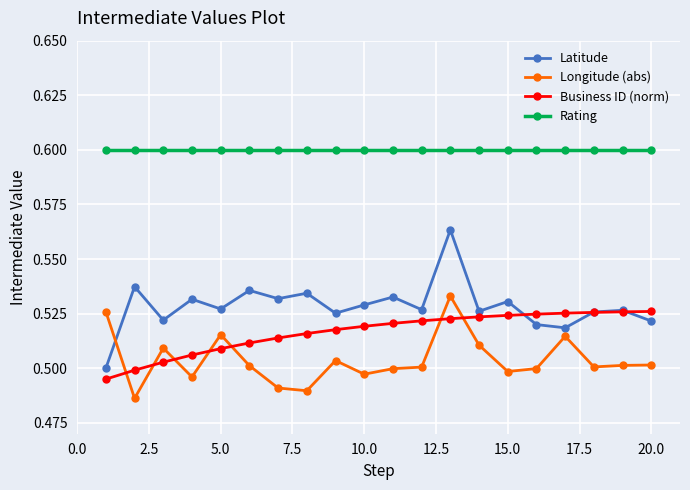

Which series has the largest total across all categories?

Rating